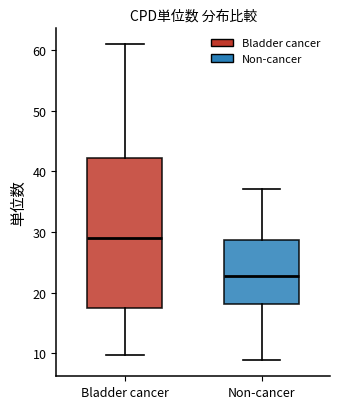

Comparing the boxes themselves (not the whiskers), which one is the tallest?

Bladder cancer